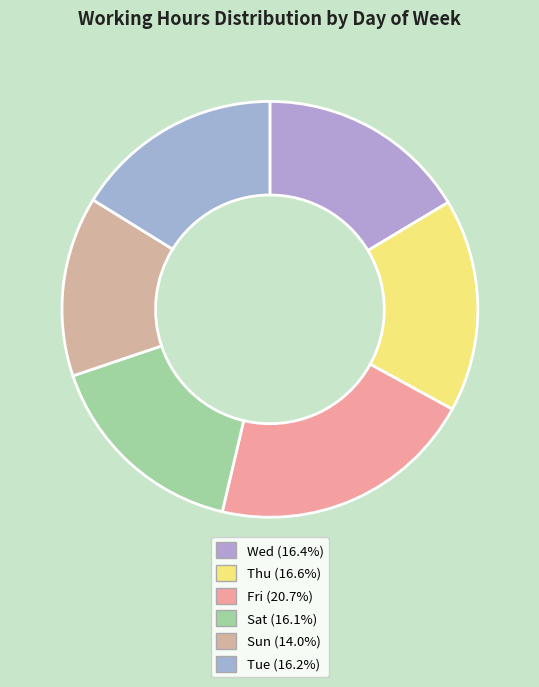

Count the number of slices in the pie.

6